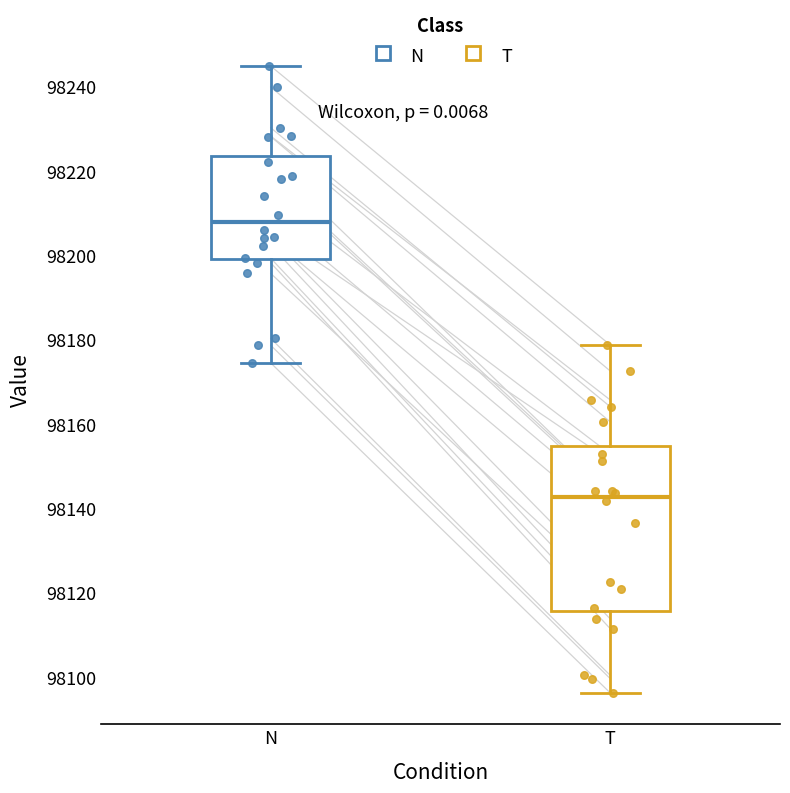

Reading left to right, transcribe this box plot: for each box, give where its median line is, the range the box spans, and where its two whiskers end, as read against the y-axis. The values are not printed on the chart, so give them approximately, as read against the axis.

N: median 98208, box 98200 to 98224, whiskers 98174 to 98244
T: median 98142, box 98116 to 98154, whiskers 98096 to 98178